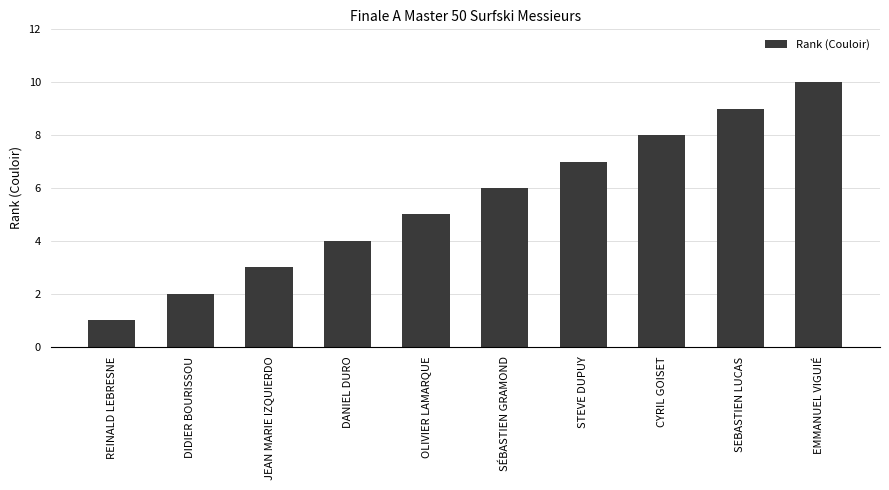

Is it true that the value at DANIEL DURO is 5?

False